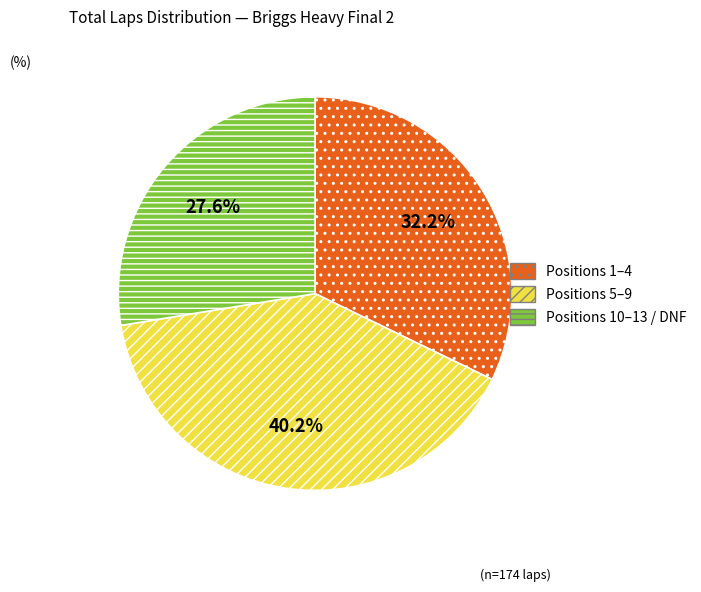

Is there a majority slice in this chart?

No